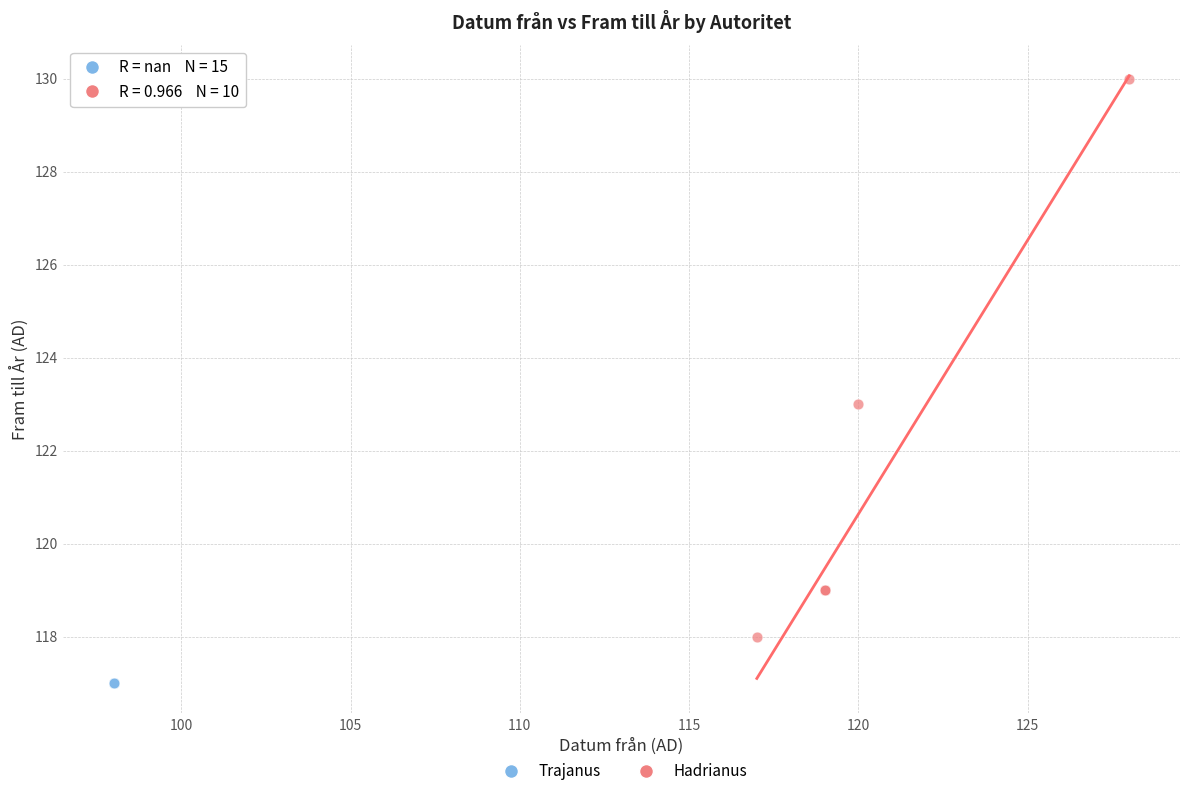

Which series contains the lowest Y value?

Trajanus